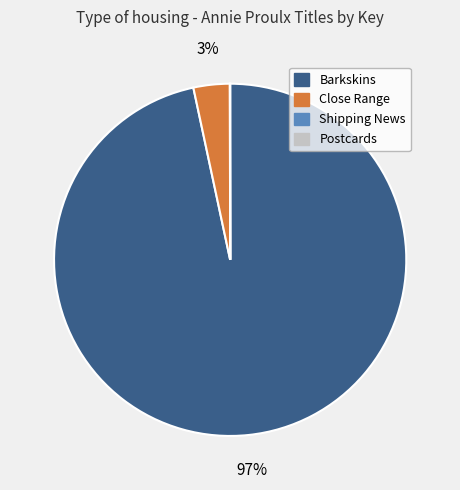

Which slice is the largest?

Barkskins